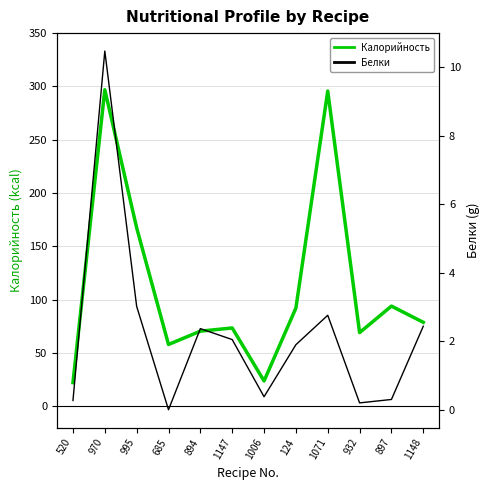

At 1006, list the series in order from largest to smallest.

Калорийность, Белки